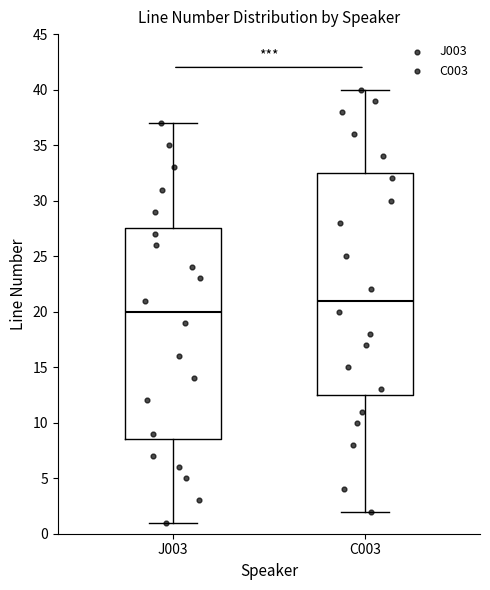

Which box's median line is the lowest?

J003